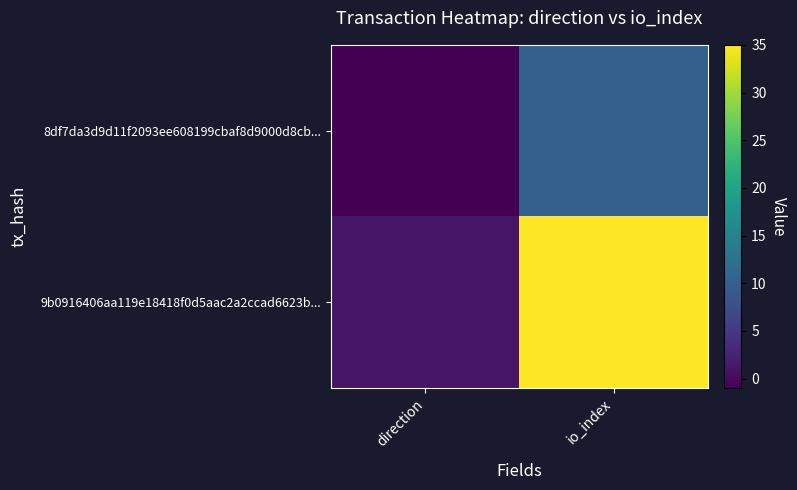

At how many categories does at least one series exceed 25?

1